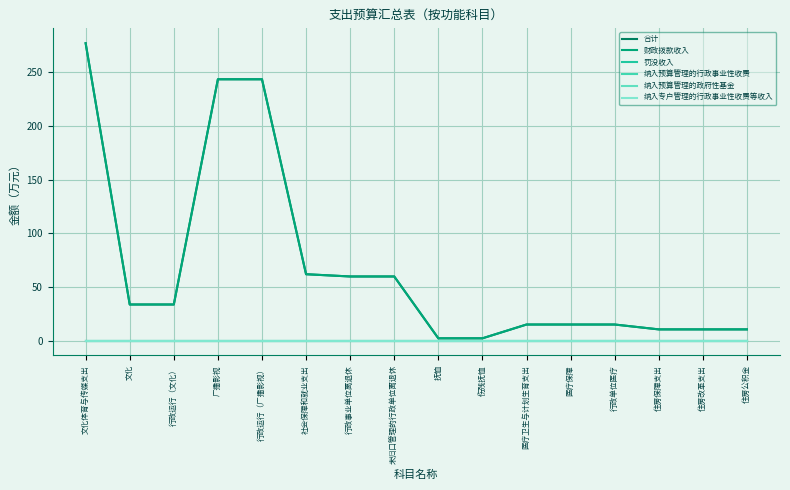

What is the total value across all series at 社会保障和就业支出?

123.6